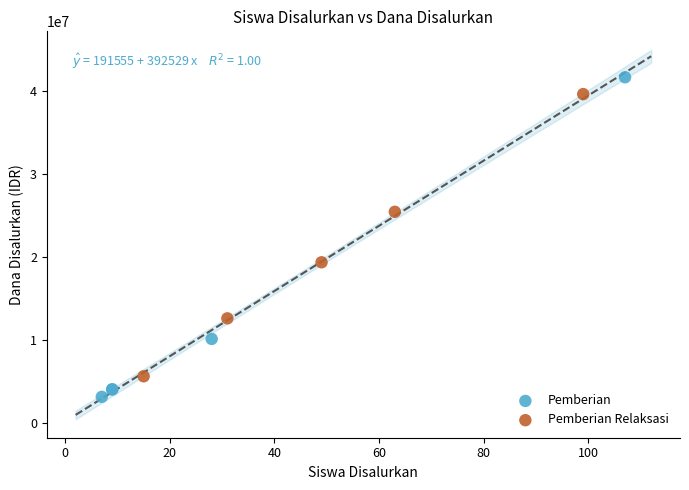

Which series has the largest Y range (max minus min)?

Pemberian